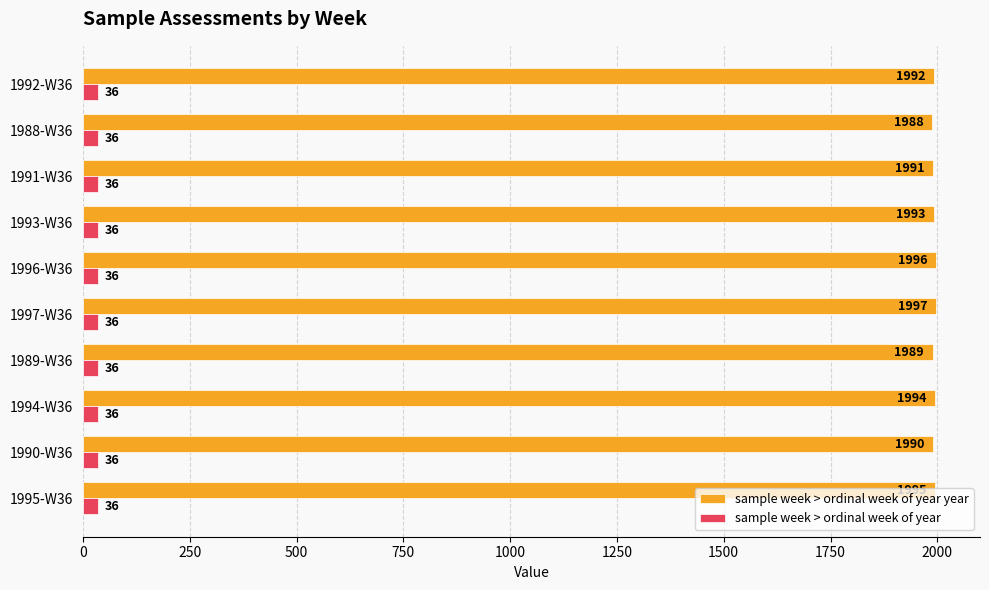

Count the number of categories in the chart.

10